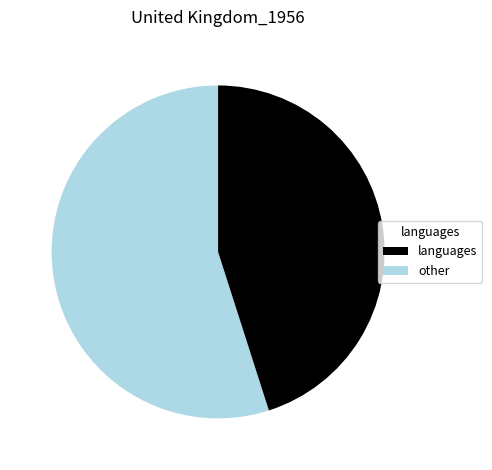

How many slices are in this pie chart?

2